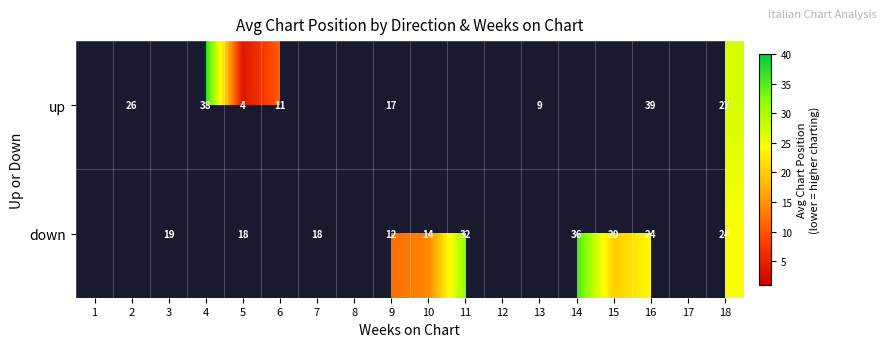

Which has a higher value, 9 or 2?

2